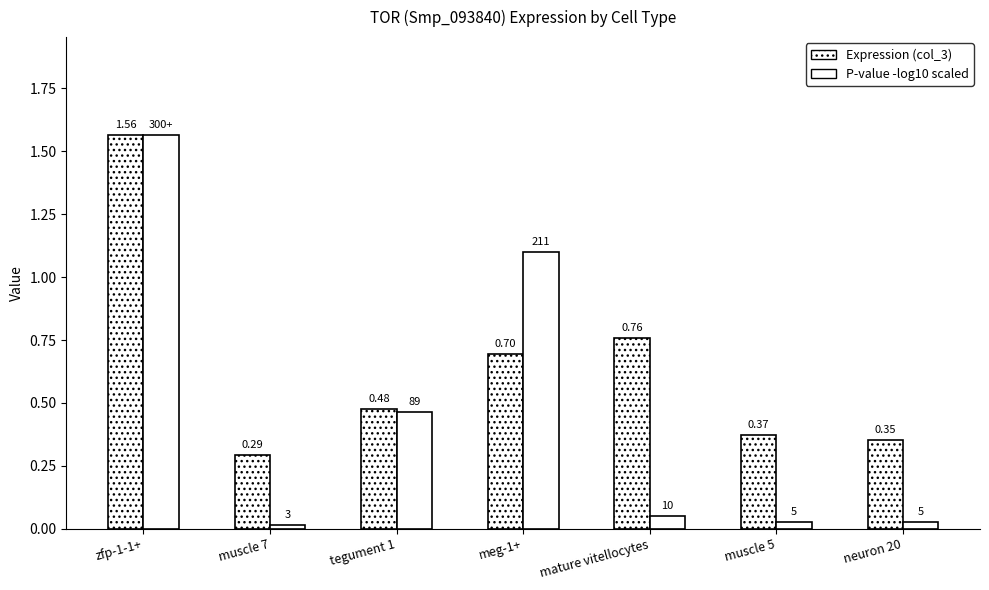

How many series are shown in this chart?

2